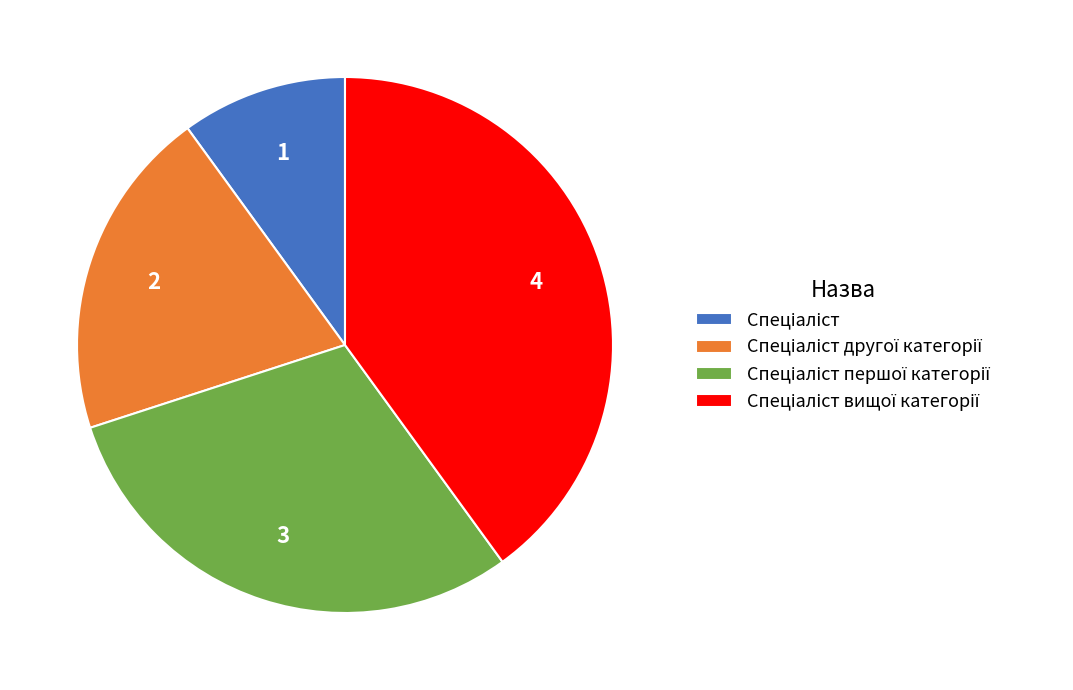

Does any single category account for the majority?

No